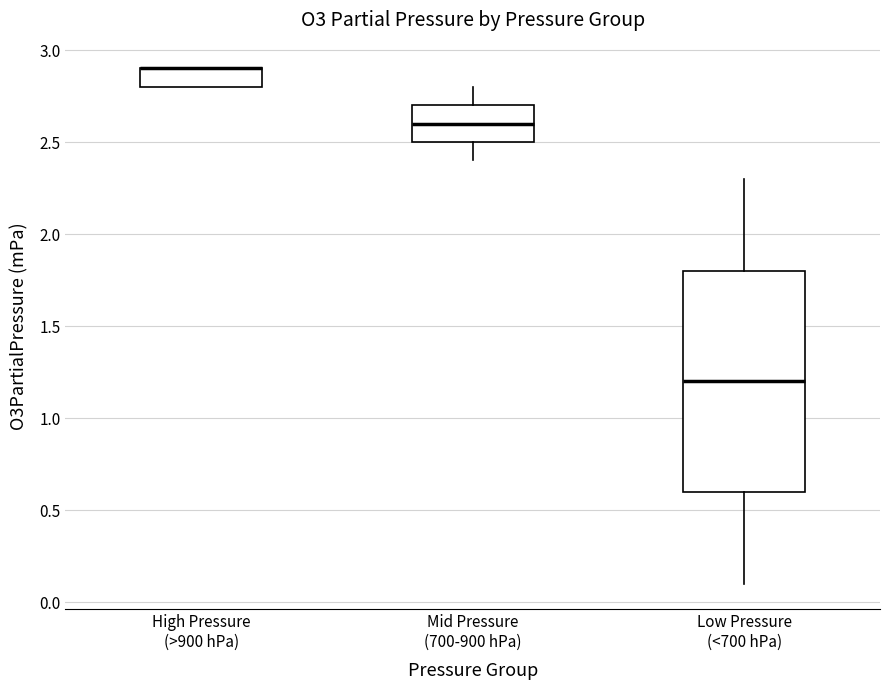

Where does the lower whisker of the box for Mid Pressure (700-900 hPa) end on the y-axis? The values are not printed on the chart, so give them approximately, as read against the axis.

2.4